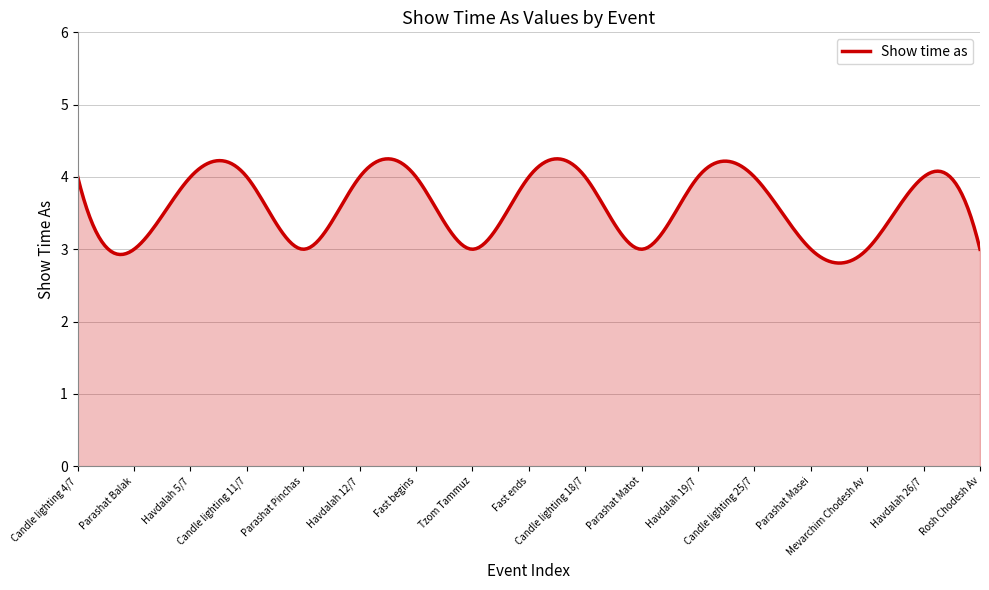

What is the minimum value shown in the chart?

2.8